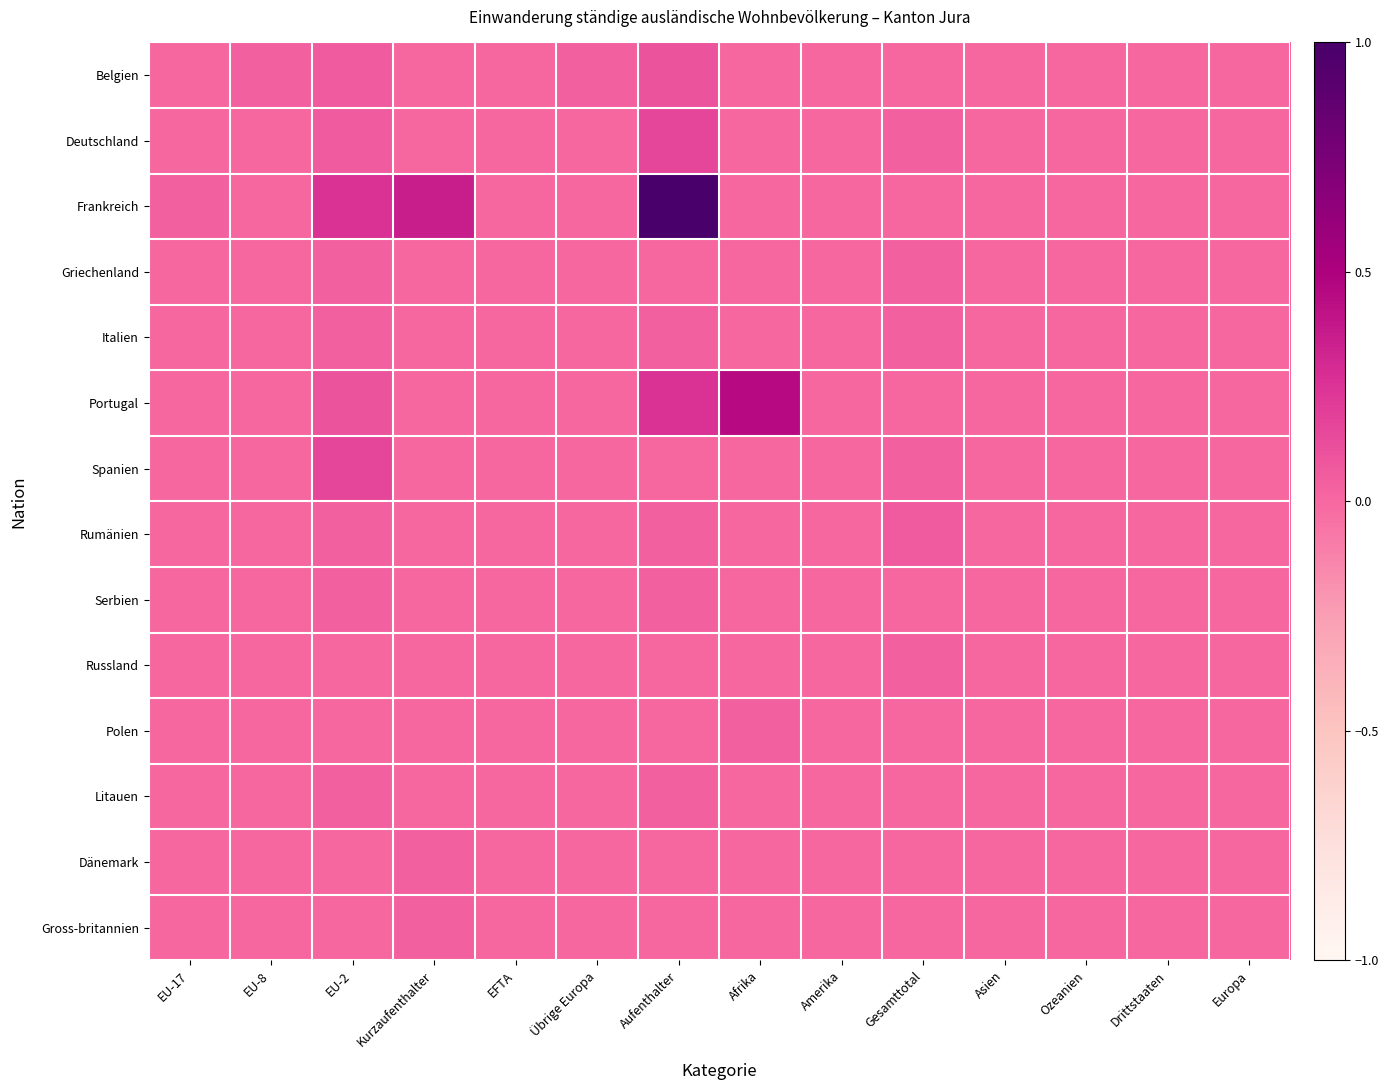

Which series has the largest range (max minus min)?

Frankreich